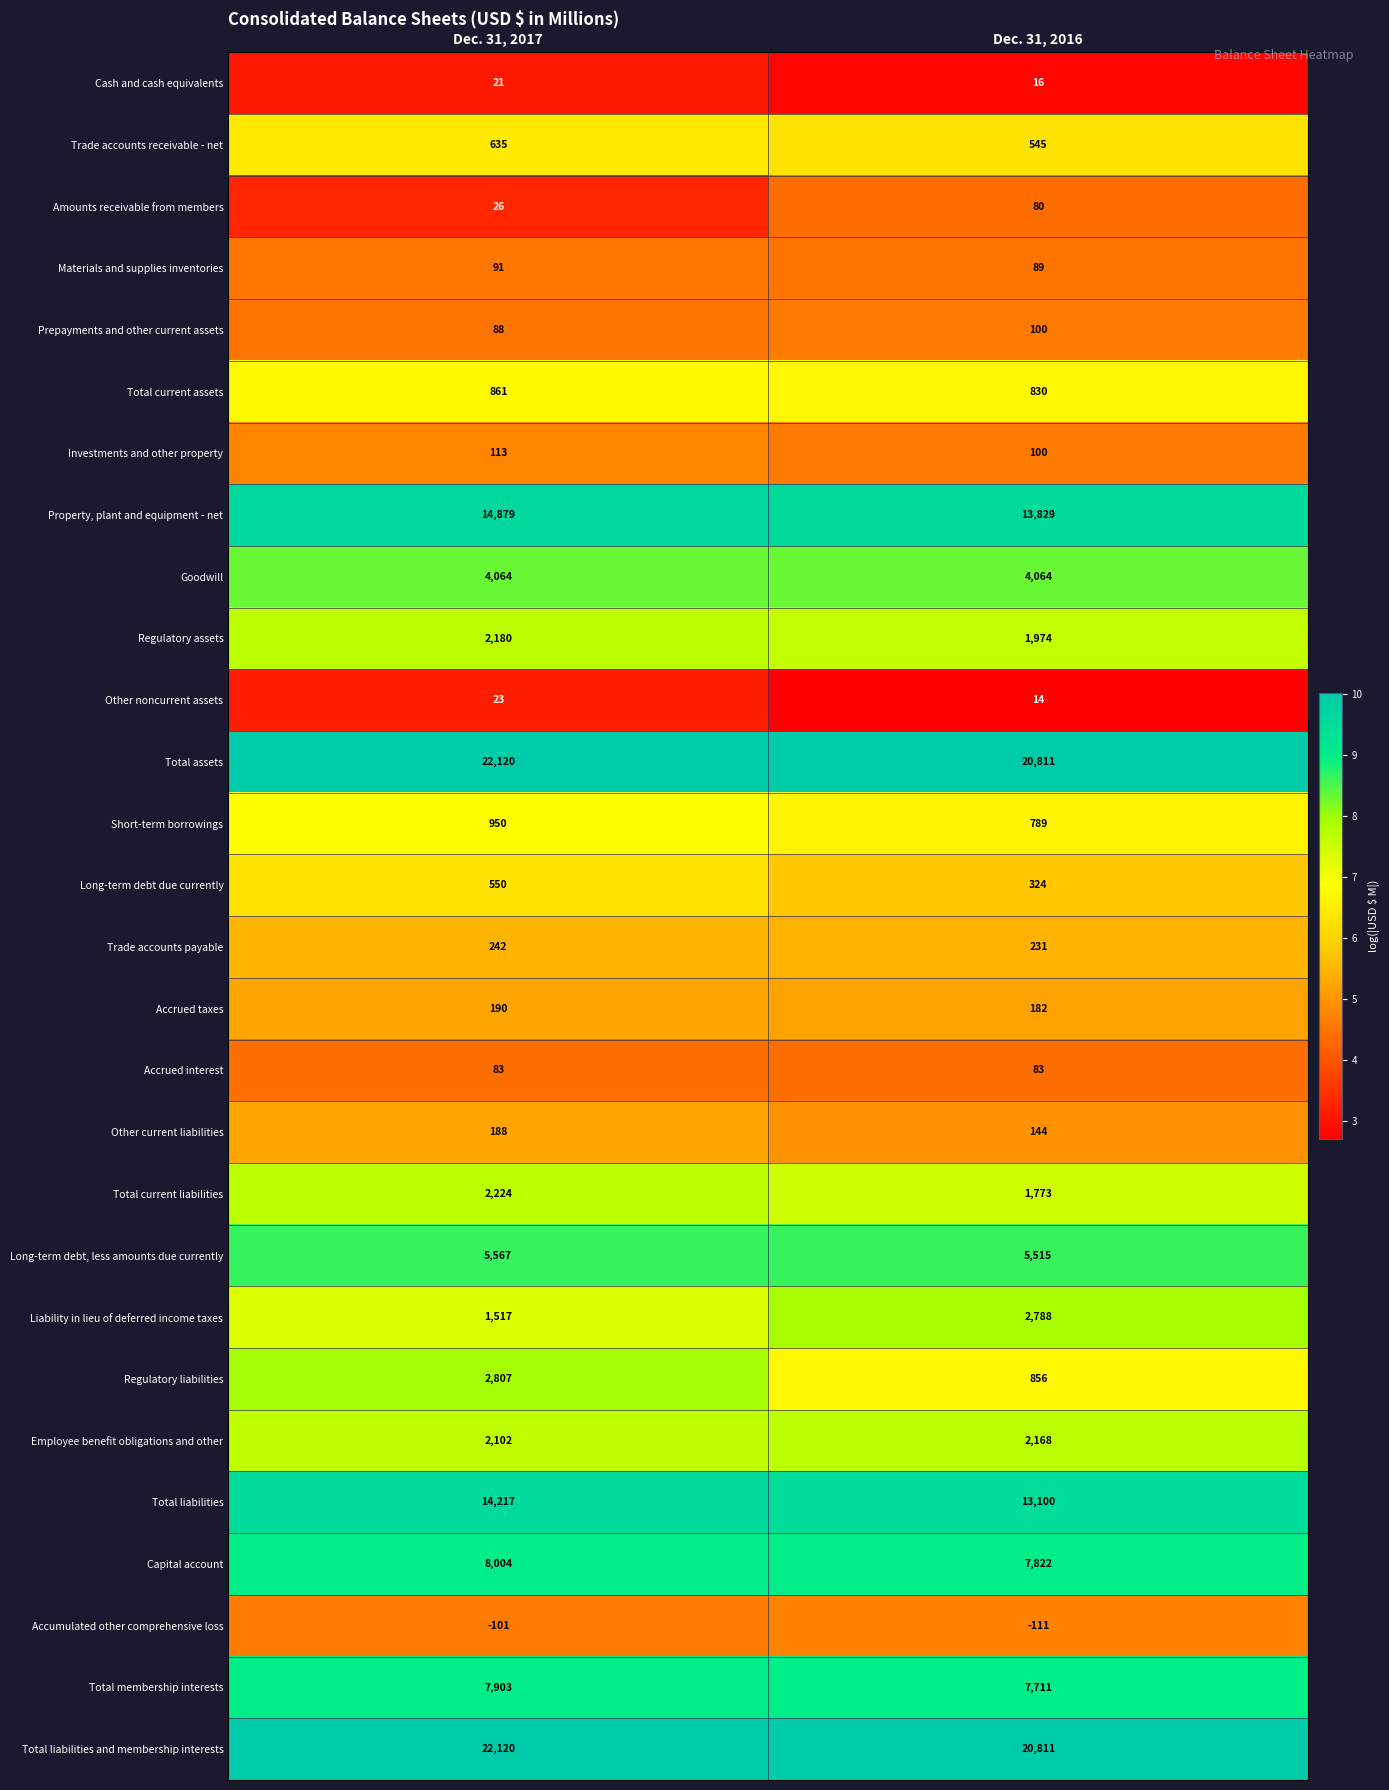

The value of Total membership interests at Dec. 31, 2017 is 7903. True or false?

True